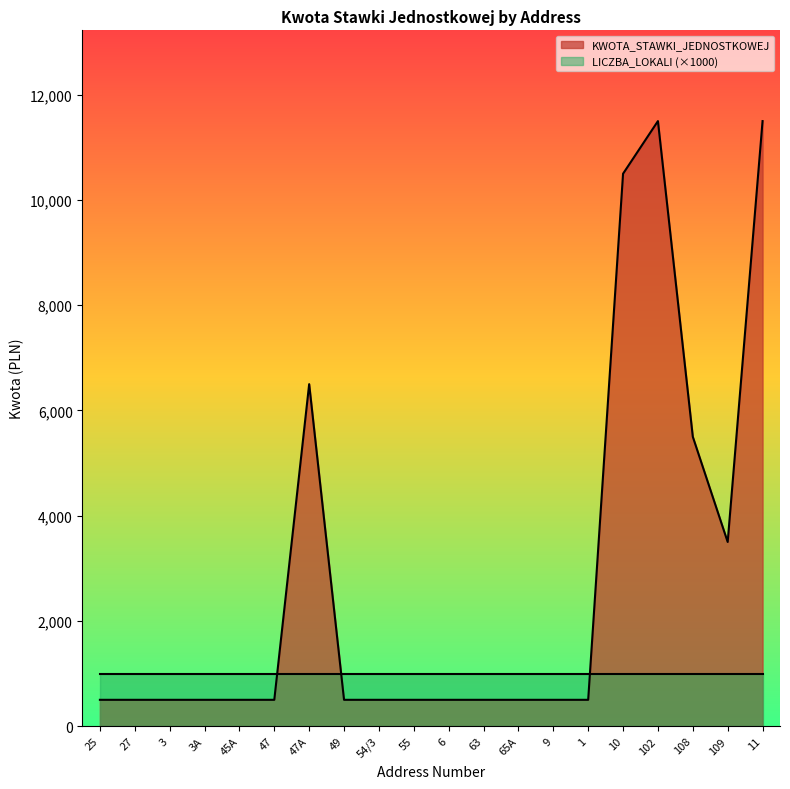

What is the sum of all values?

56000